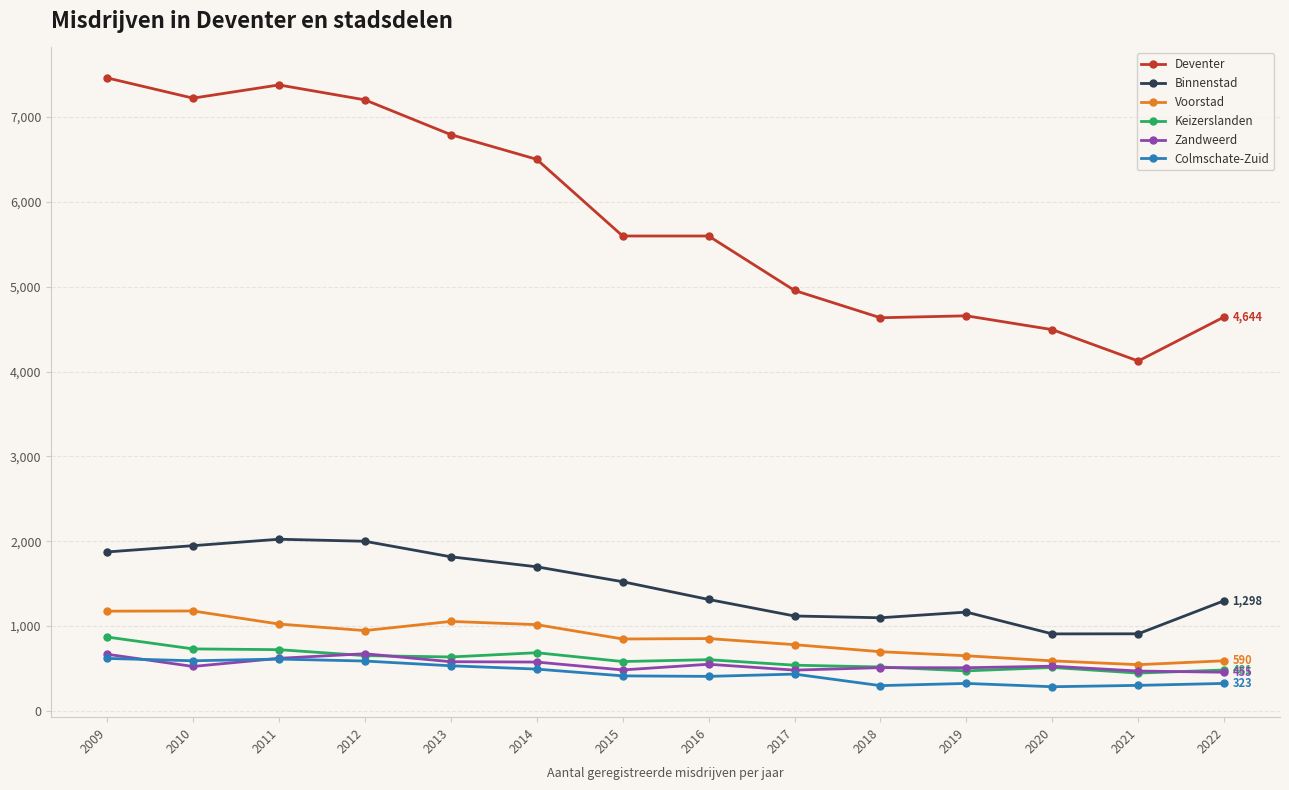

What is the value of the Binnenstad point at the 3rd from the left?

2023